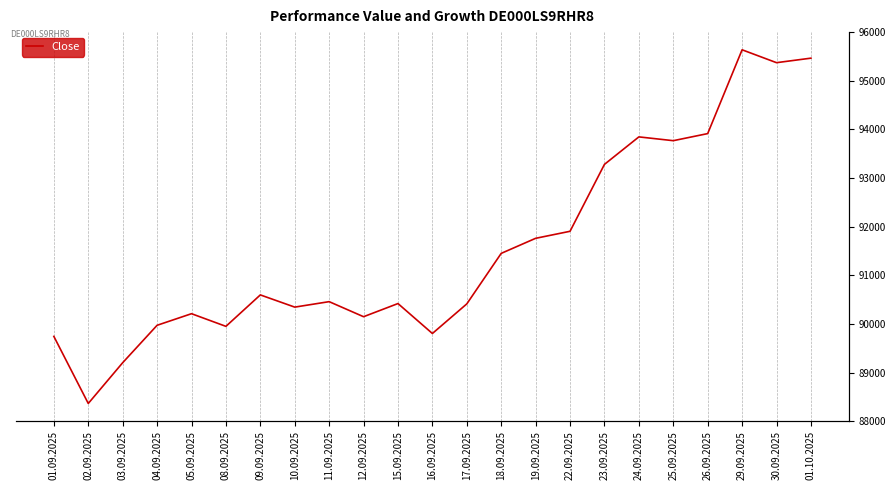

Reading left to right, transcribe all the data shown in this chart.

01.09.2025=89754	02.09.2025=88551	03.09.2025=89282	04.09.2025=89953	05.09.2025=90161	08.09.2025=89934	09.09.2025=90498	10.09.2025=90279	11.09.2025=90377	12.09.2025=90107	15.09.2025=90343	16.09.2025=89806	17.09.2025=90337	18.09.2025=91243	19.09.2025=91513	22.09.2025=91639	23.09.2025=92839	24.09.2025=93332	25.09.2025=93264	26.09.2025=93391	29.09.2025=94894	30.09.2025=94663	01.10.2025=94744